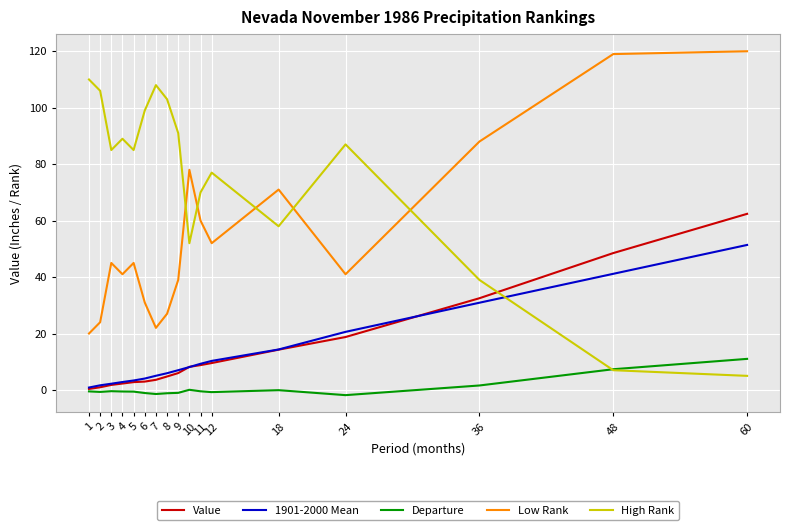

What value does the 1901-2000 Mean series have at 24?

20.6